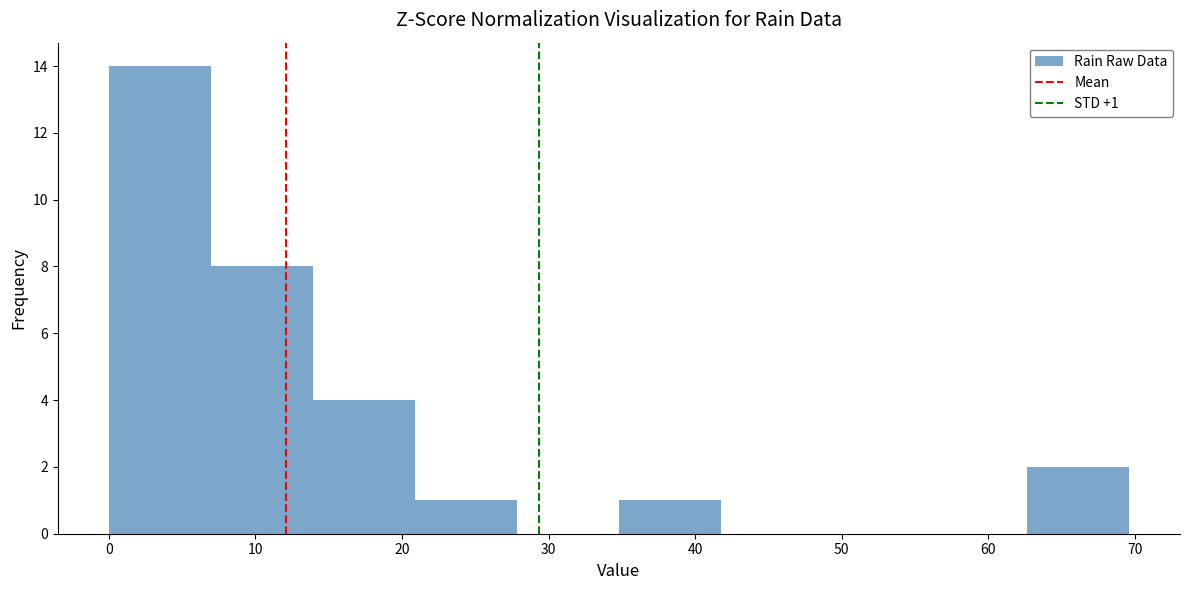

Which range on the x-axis has the tallest bar?

0 to 7